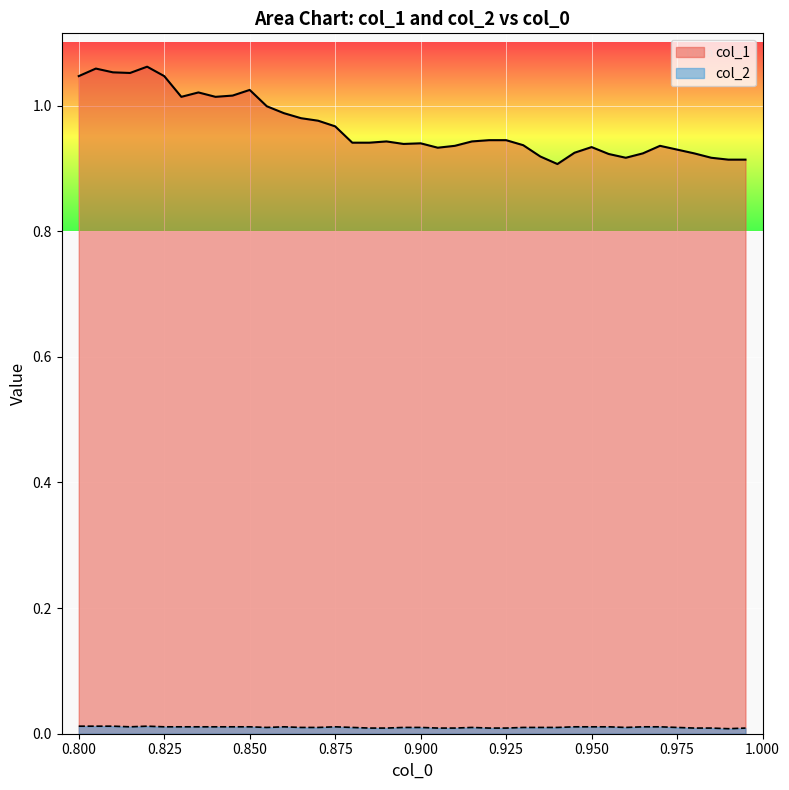

How many data points does each series have?

40